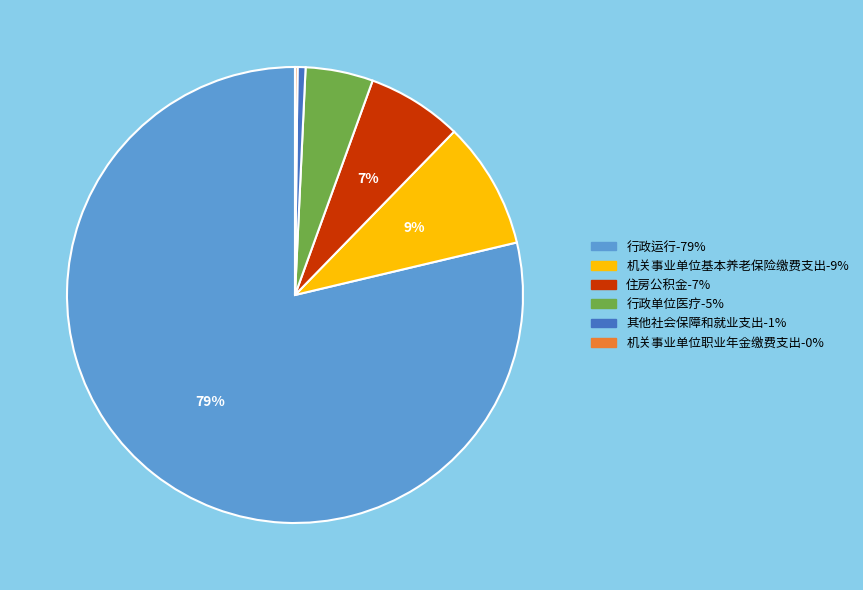

Combined, do 住房公积金 and 机关事业单位基本养老保险缴费支出 account for over 50%?

No